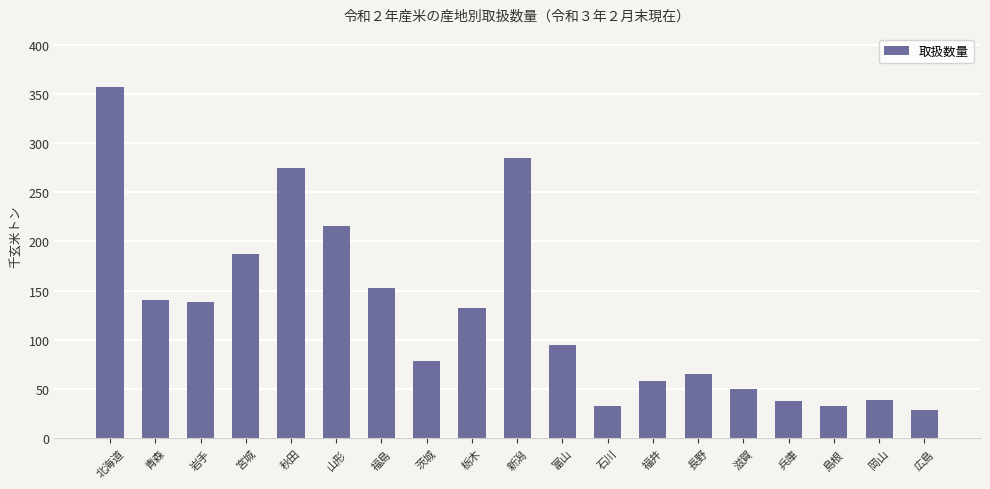

What is the label of the 6th bar from the right?

長野